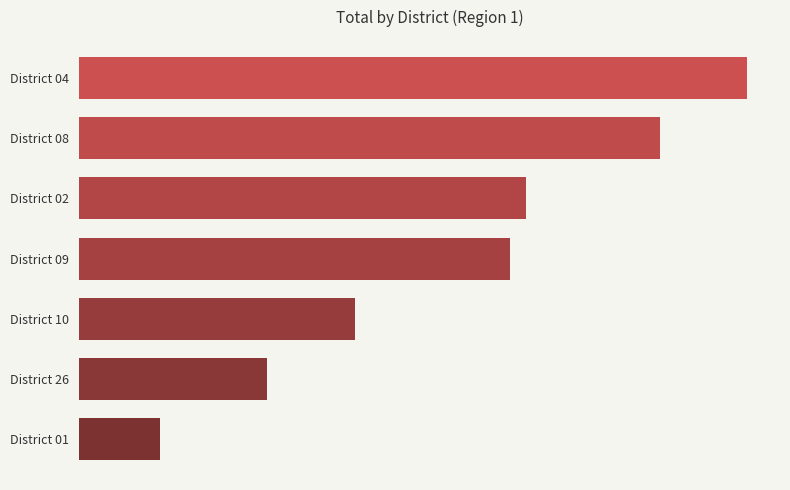

Which label corresponds to the smallest value in the chart?

District 01